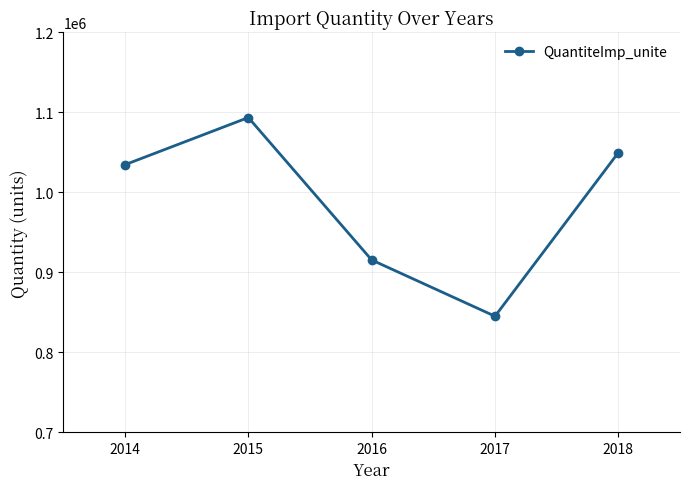

Rank the categories by value from highest to lowest.

2015, 2018, 2014, 2016, 2017